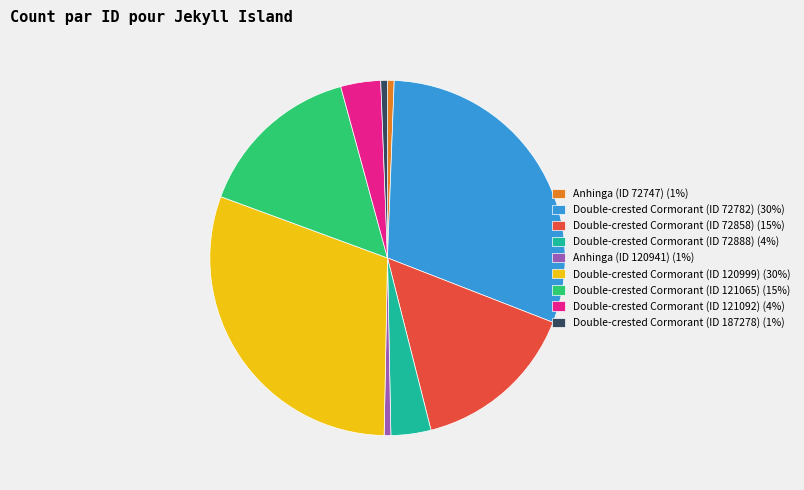

Do Double-crested Cormorant (ID 121065) (15%) and Double-crested Cormorant (ID 120999) (30%) together represent more than half of the pie?

No